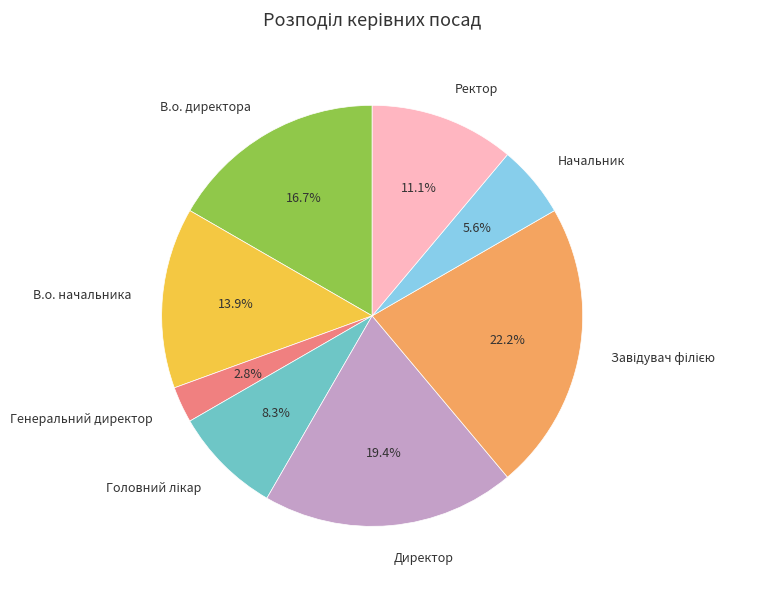

Is it true that Начальник is 6% of the pie?

True